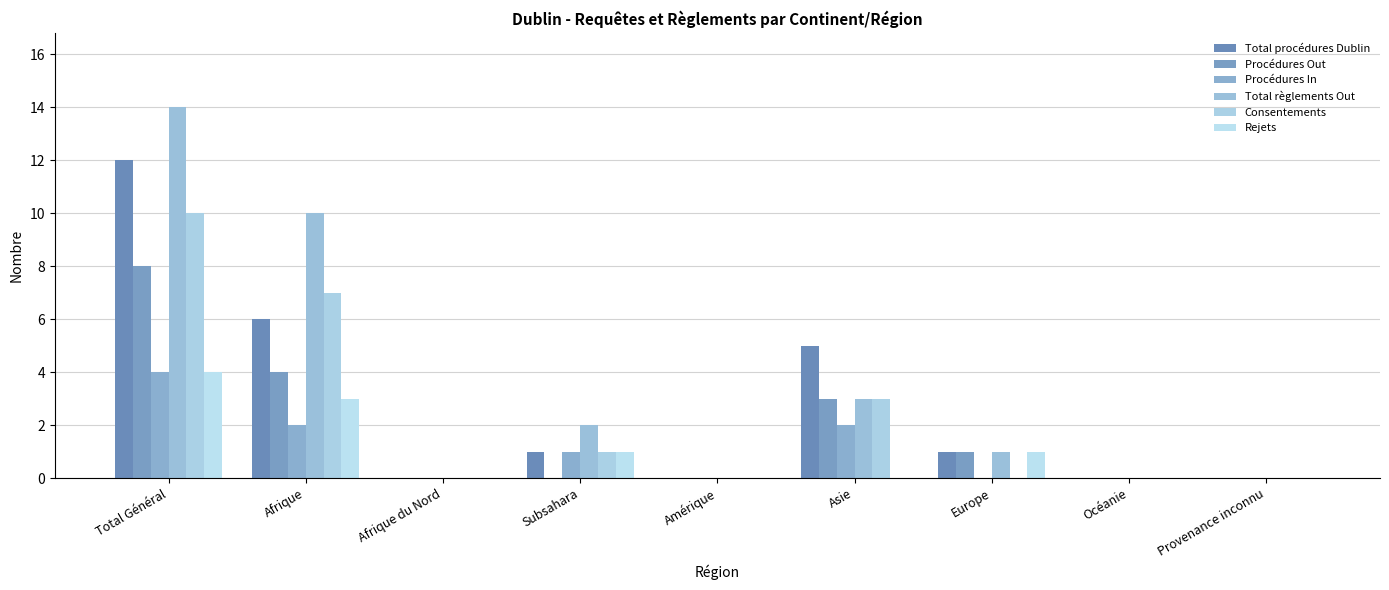

How many categories are shown in the chart?

9